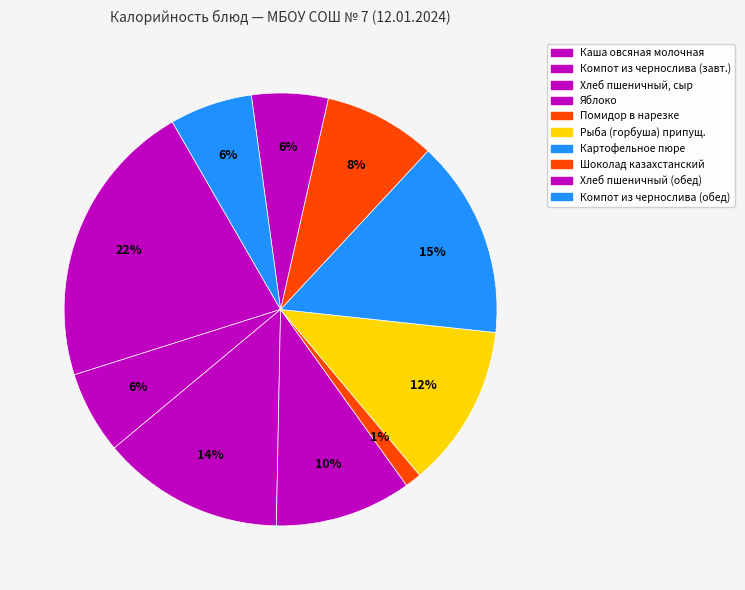

How many slices are in this pie chart?

10